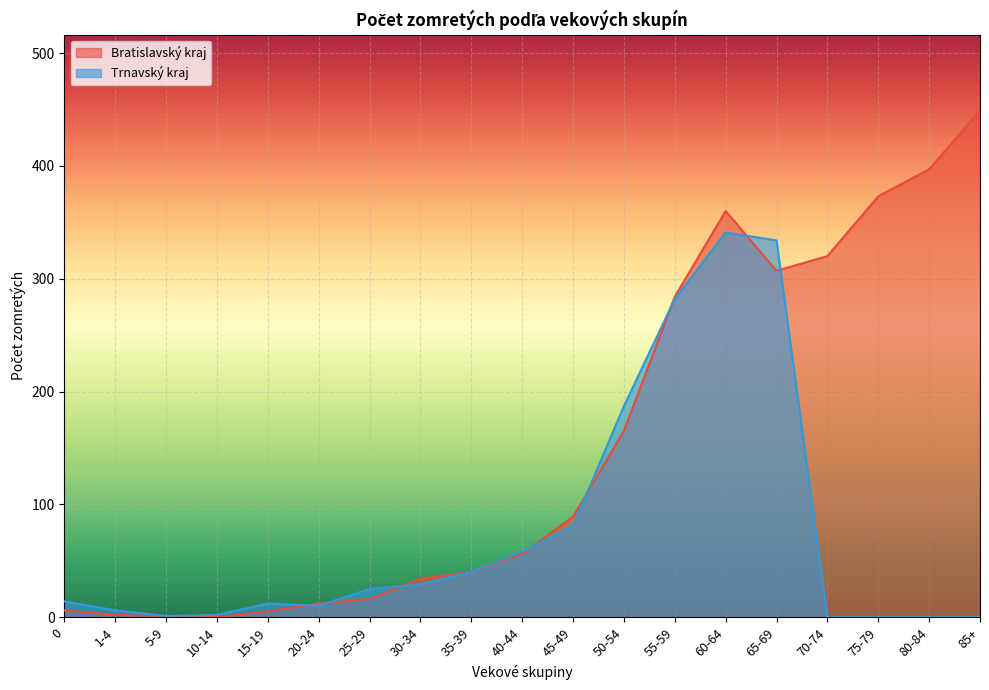

At 50-54, list the series in order from largest to smallest.

Trnavský kraj, Bratislavský kraj